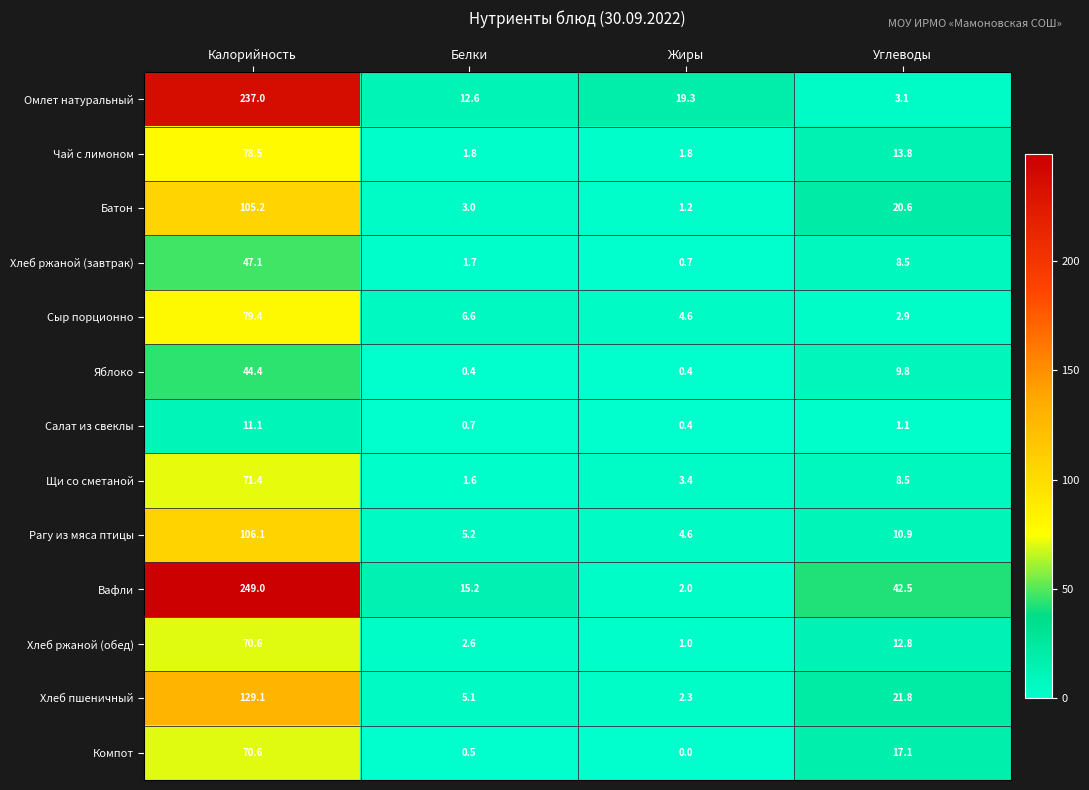

What is the maximum value shown in the chart?

249.0